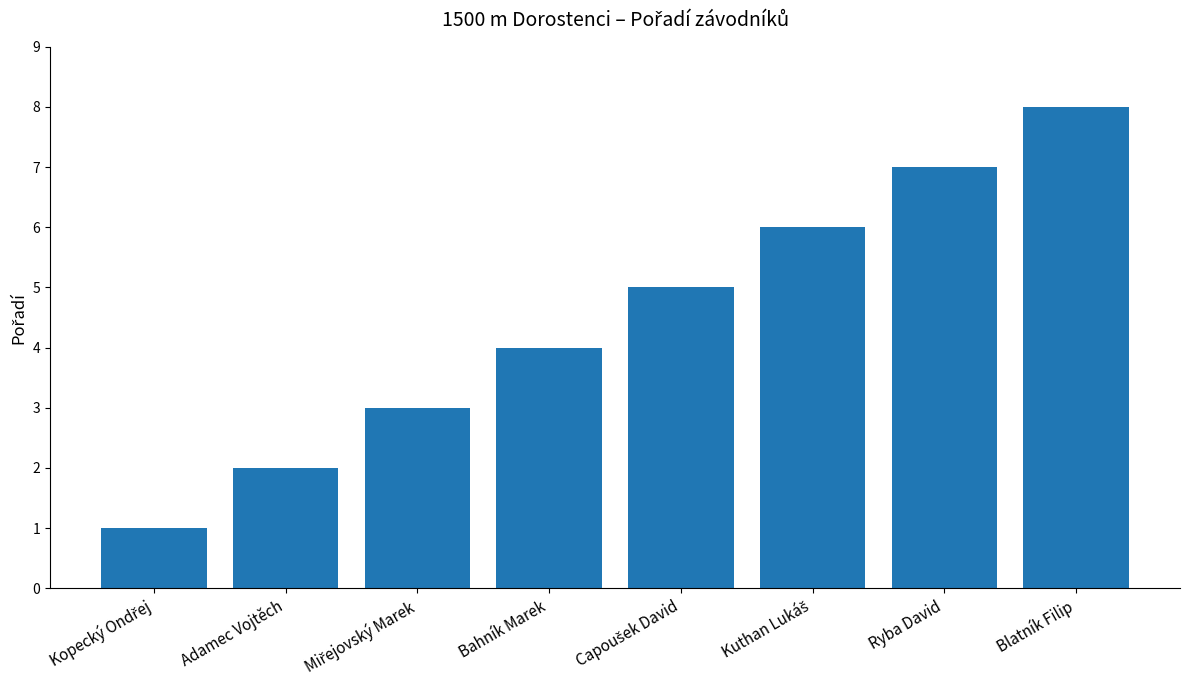

What is the smallest value displayed?

1